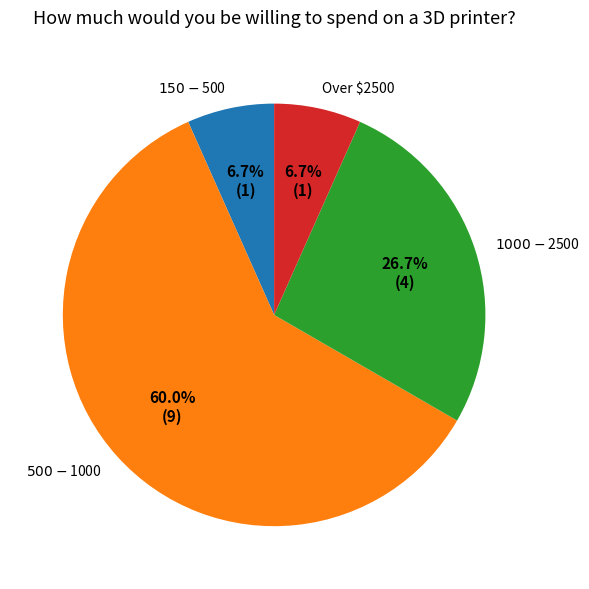

Do $150-$500 and $1000-$2500 together represent more than half of the pie?

No